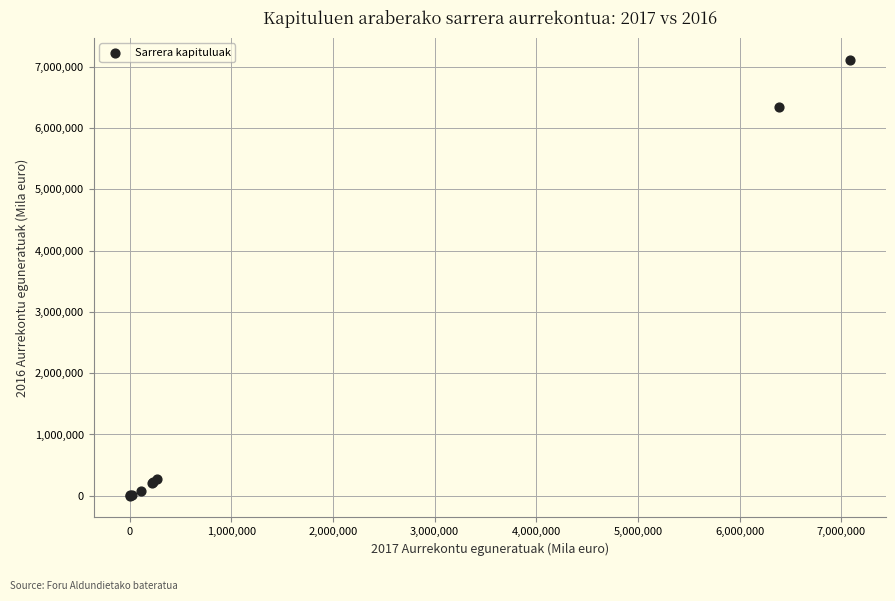

What Y value in the scatter plot is closest to 3559454?

6347910.0